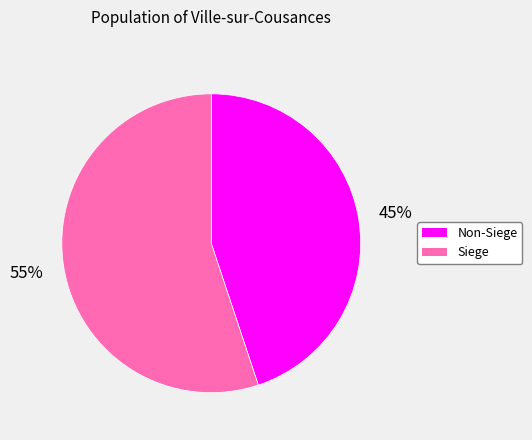

The Siege slice represents 55% of the pie. True or false?

True